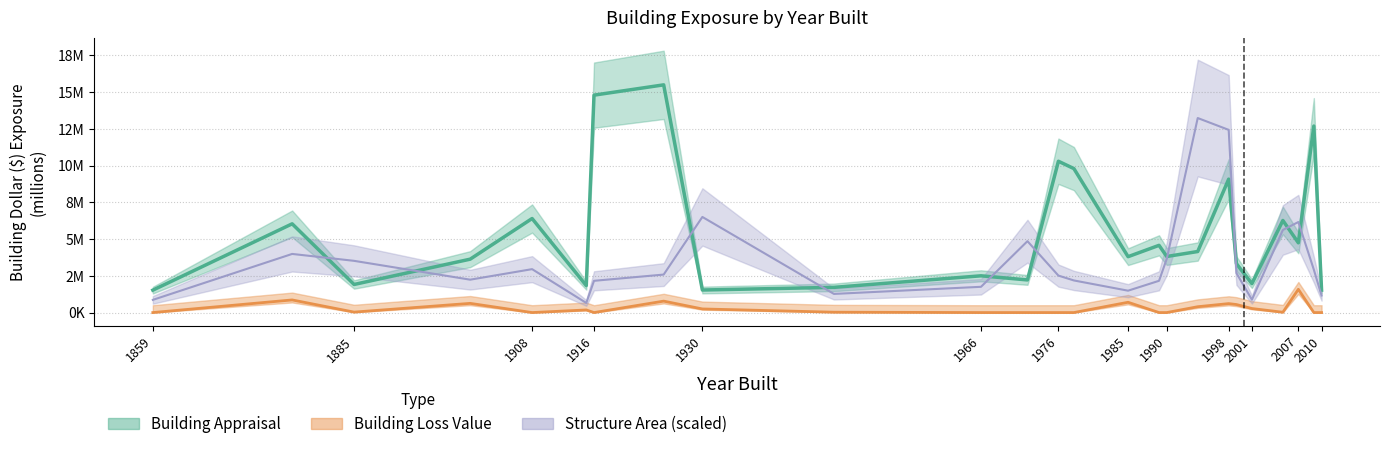

At which label does Building Appraisal first exceed 3?

1877